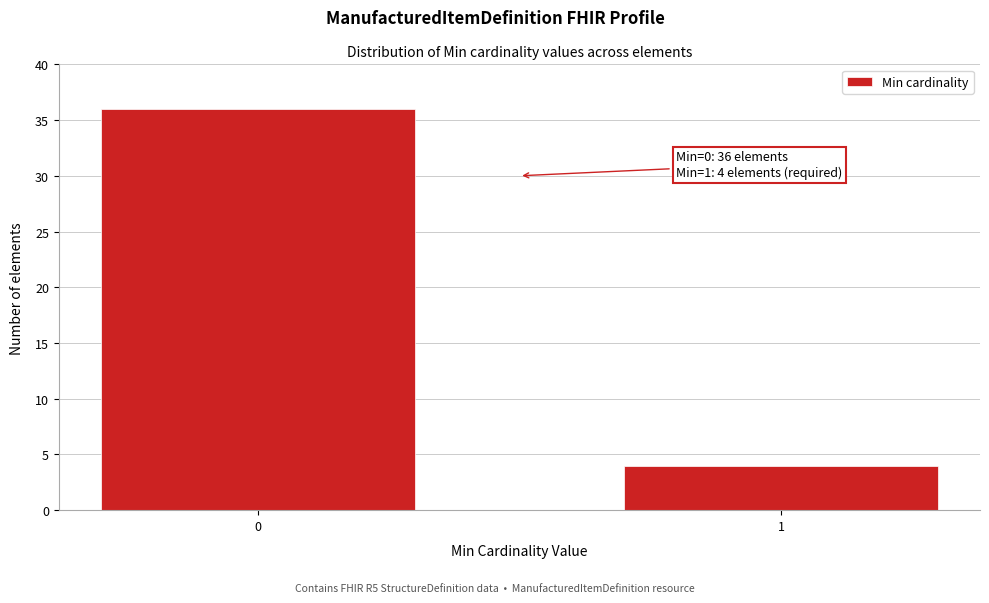

Reading left to right, list all the values displayed in this chart.

36	4